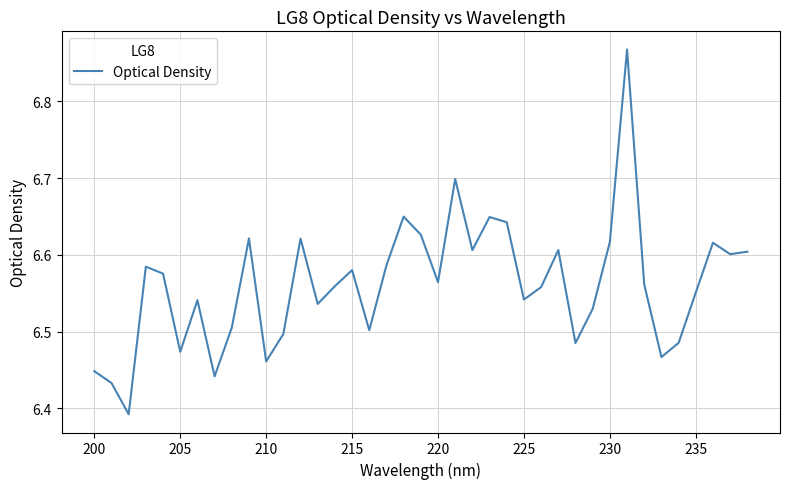

Does the chart have visible grid lines?

Yes